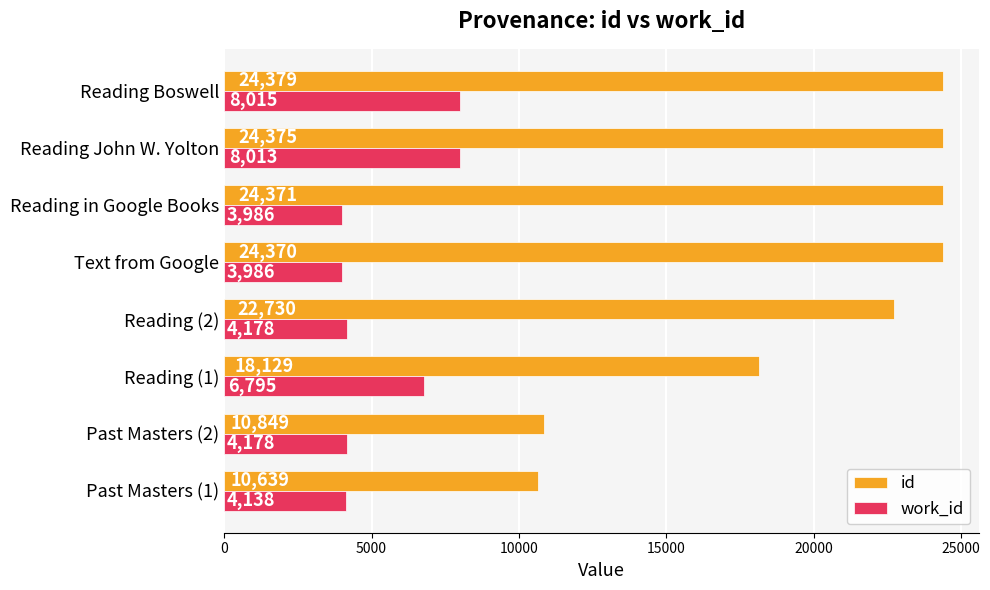

What is the sum of all id values?

159842